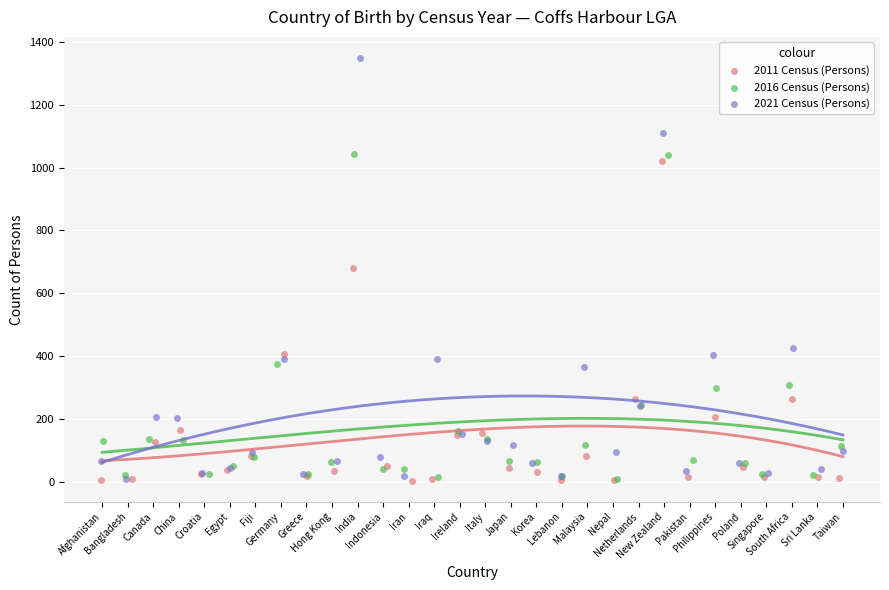

Which series reaches the maximum Y coordinate?

2021 Census (Persons)